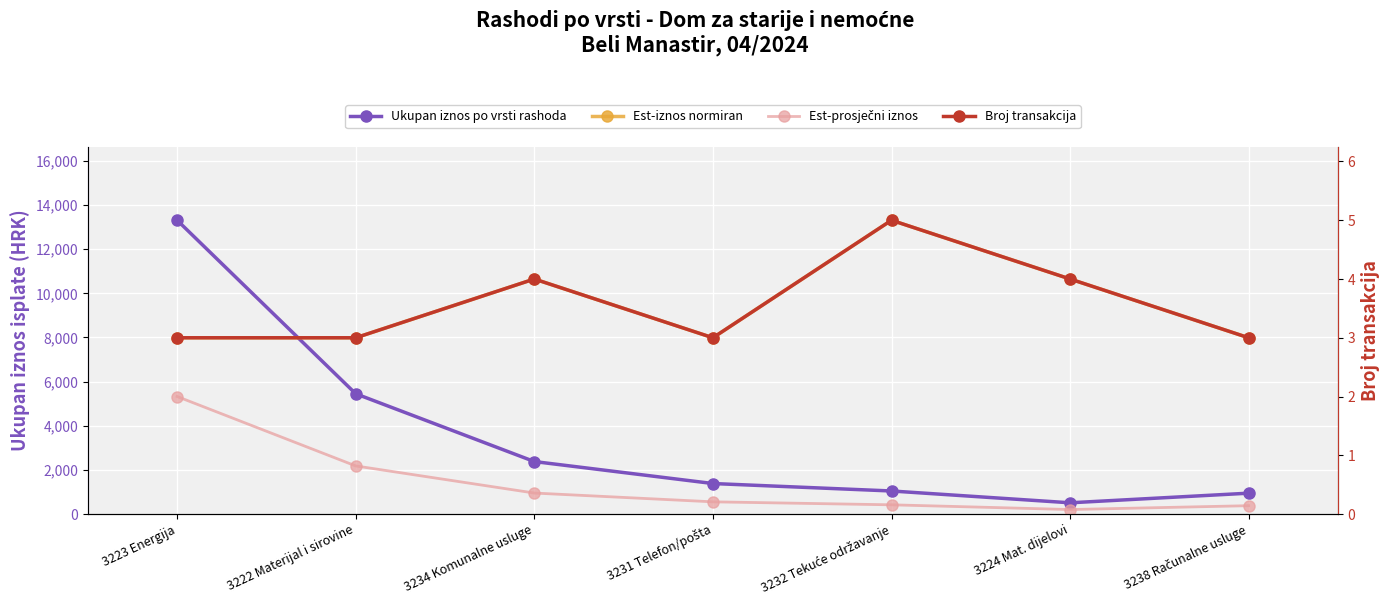

Which series changed the most between 3234 Komunalne usluge and 3224 Mat. dijelovi?

Ukupan iznos po vrsti rashoda